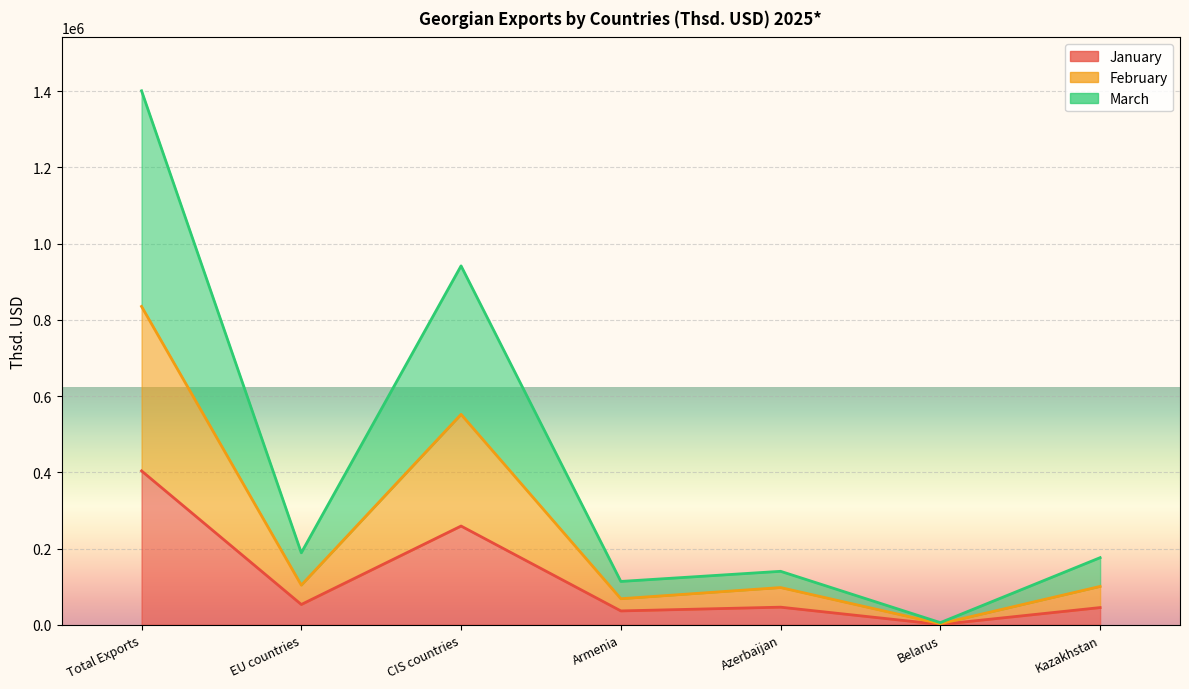

Reading left to right, what are all the values shown in this chart?

January: Total Exports=403853.1	EU countries=53289.7	CIS countries=259116.1	Armenia=36414.9	Azerbaijan=46240.1	Belarus=864.4	Kazakhstan=45180.7
February: Total Exports=835357.4	EU countries=104065.2	CIS countries=552183.2	Armenia=68418.6	Azerbaijan=97702.4	Belarus=2795.7	Kazakhstan=100684.7
March: Total Exports=1401204.2	EU countries=188881.0	CIS countries=941798.4	Armenia=113789.1	Azerbaijan=140335.4	Belarus=5691.7	Kazakhstan=176154.4